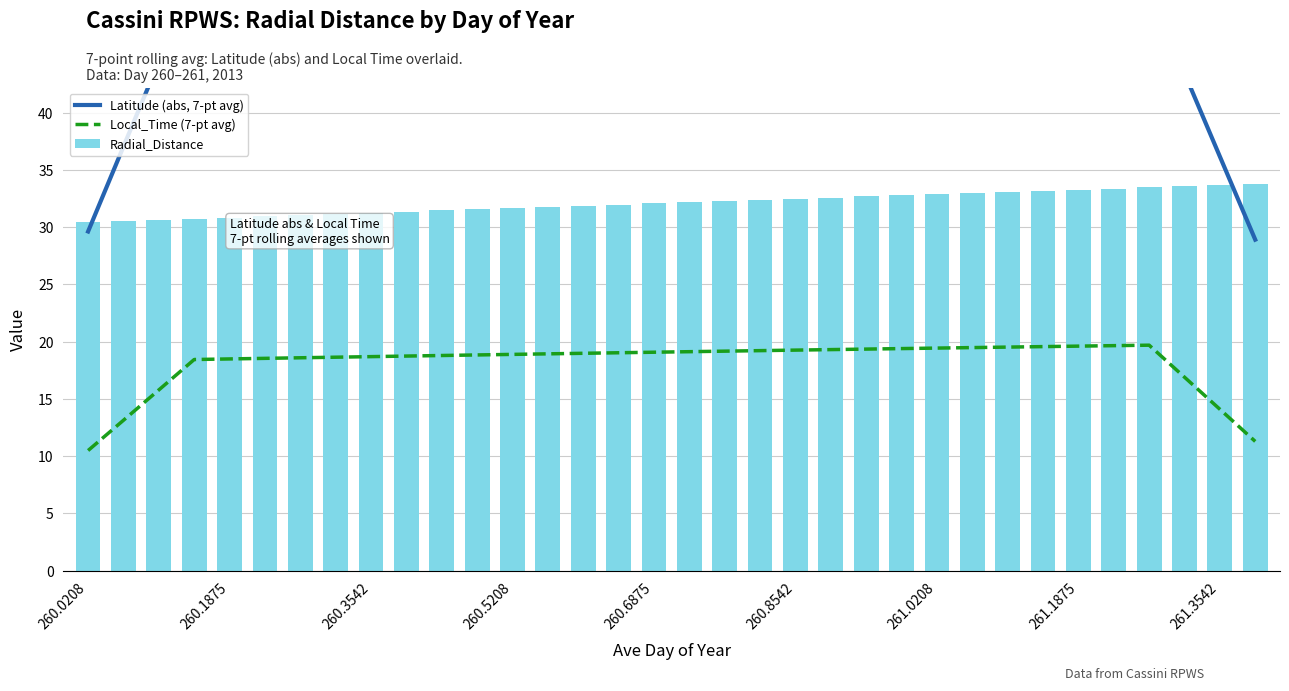

How many groups of bars are there?

34